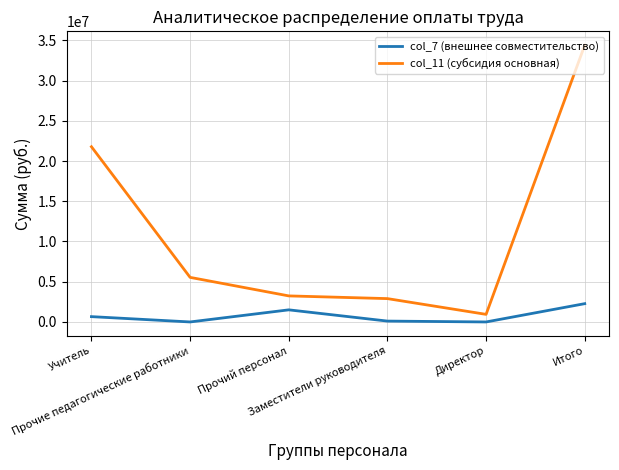

What are all the series names shown in the legend?

col_7 (внешнее совместительство), col_11 (субсидия основная)